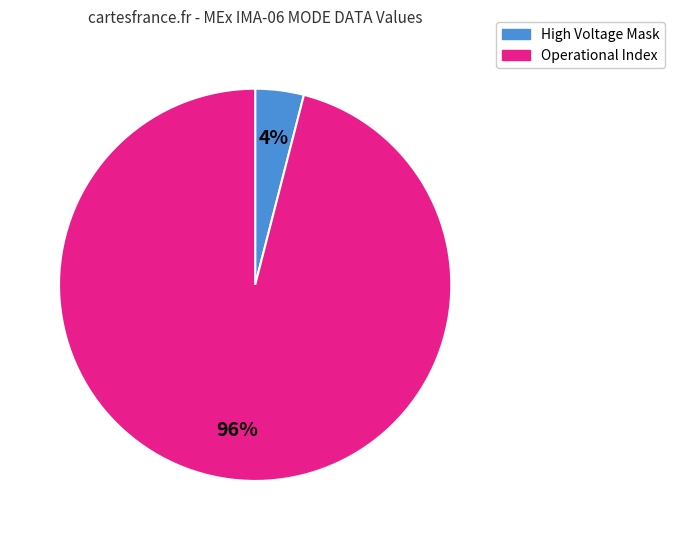

To the nearest percent, what portion does Operational Index represent?

96%